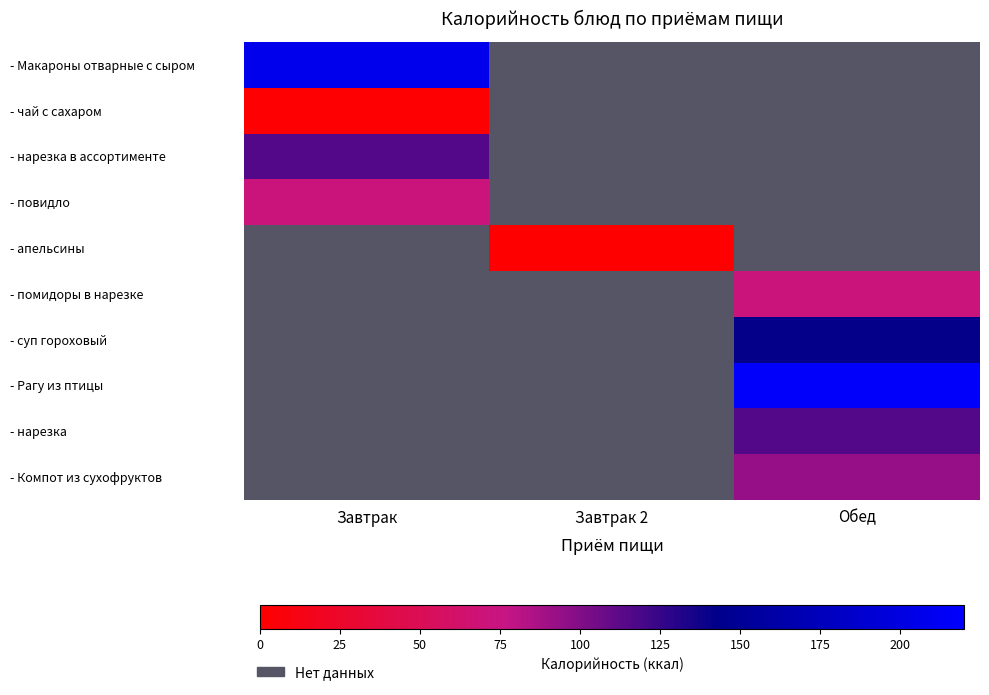

Is the value of - Рагу из птицы at Обед greater than the value of - нарезка at Обед?

Yes